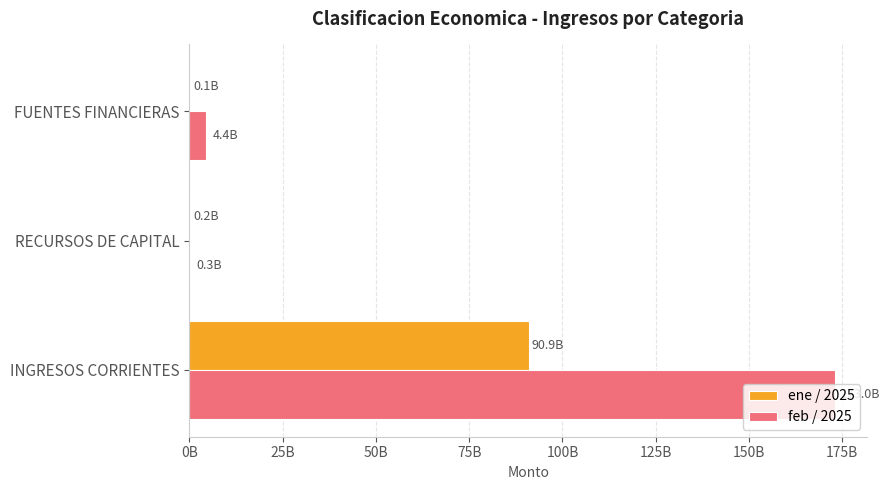

What are all the series names shown in the legend?

ene / 2025, feb / 2025